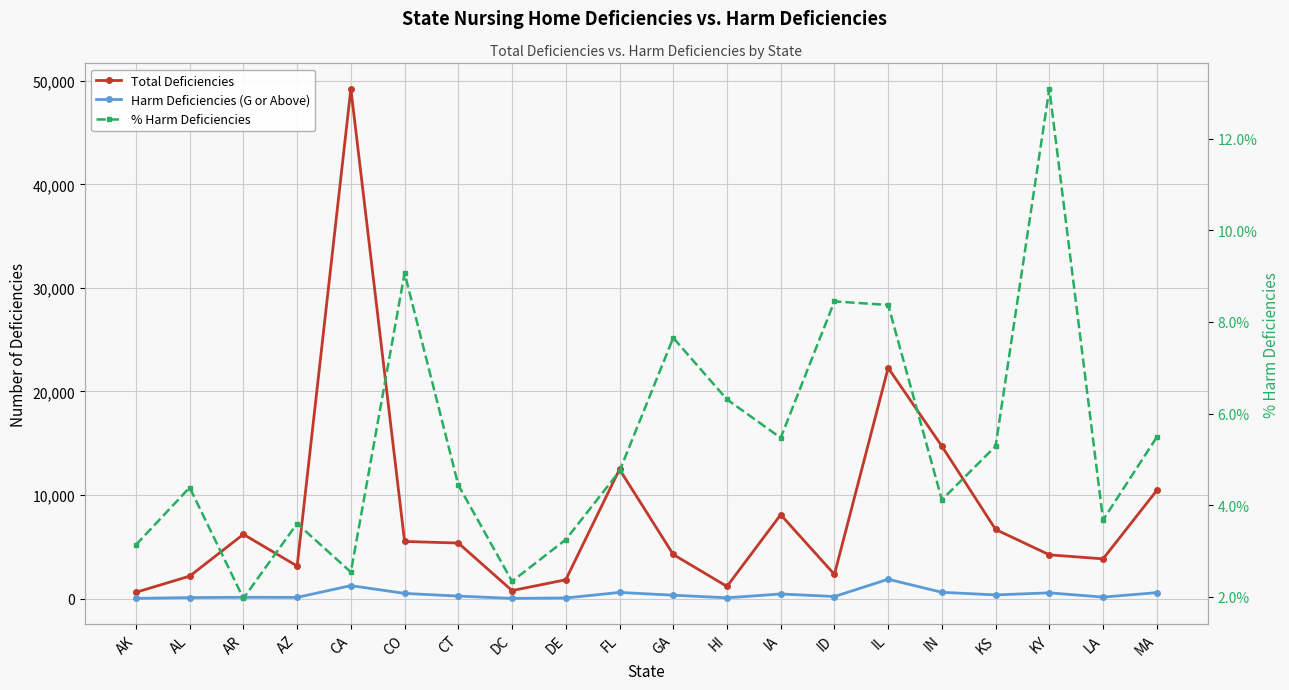

True or false: Harm Deficiencies (G or Above) and % Harm Deficiencies cross at least once.

False